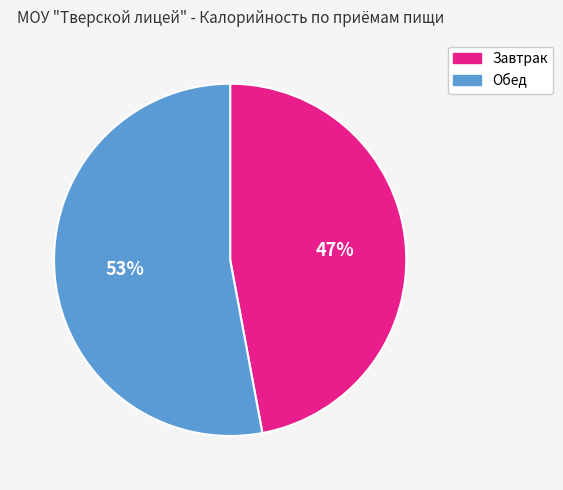

What is the smallest slice in the pie chart?

Завтрак